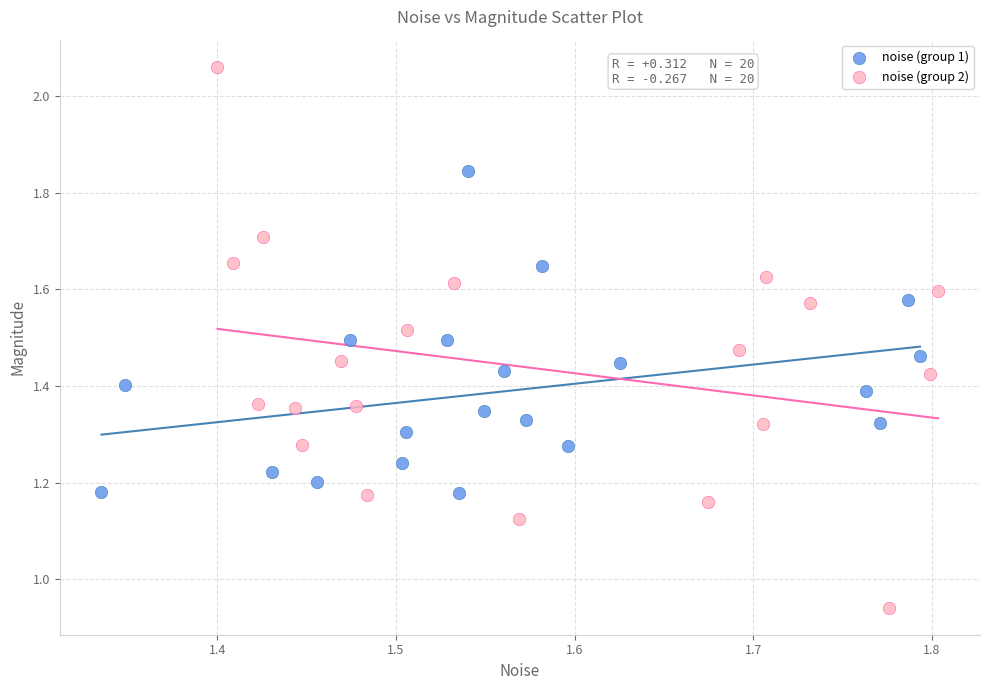

Which series contains the highest Y value?

noise (group 2)